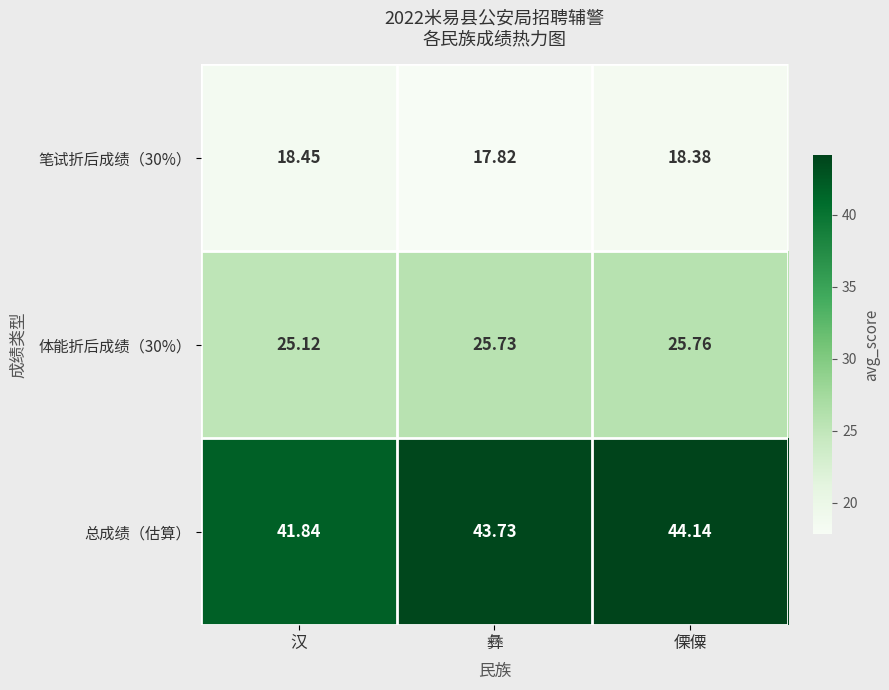

What is the spread (max minus min) of values at 傈僳?

25.8